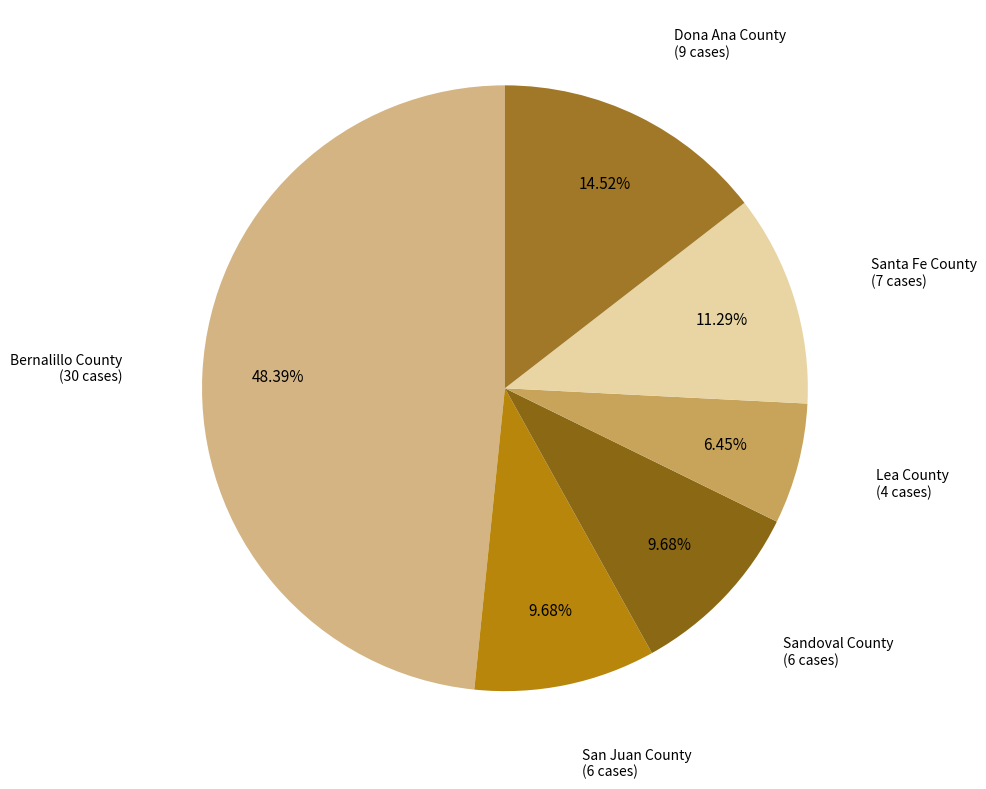

Is there any slice that represents more than half of the pie?

No